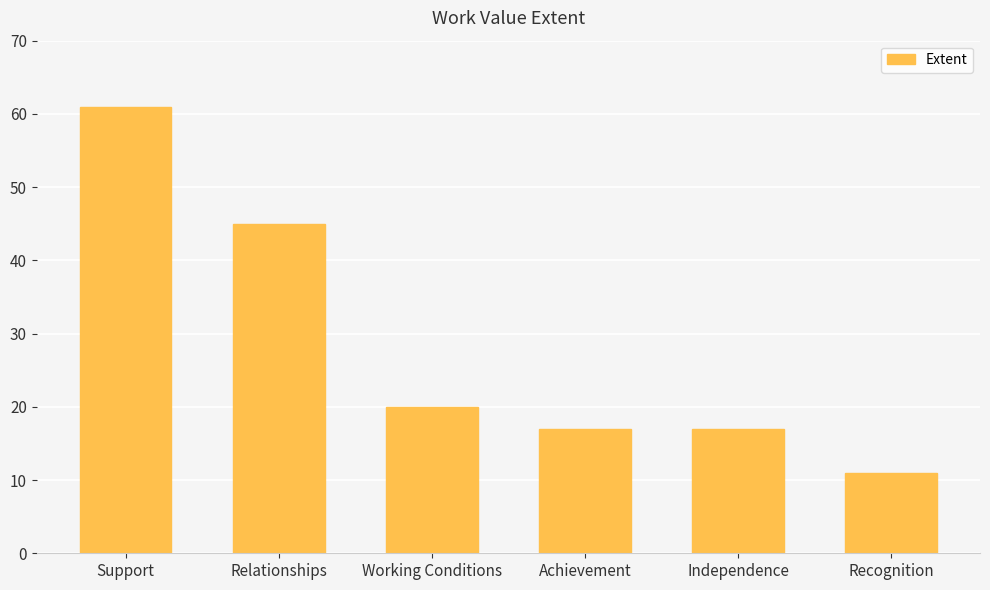

At which label is the value closest to 36?

Relationships